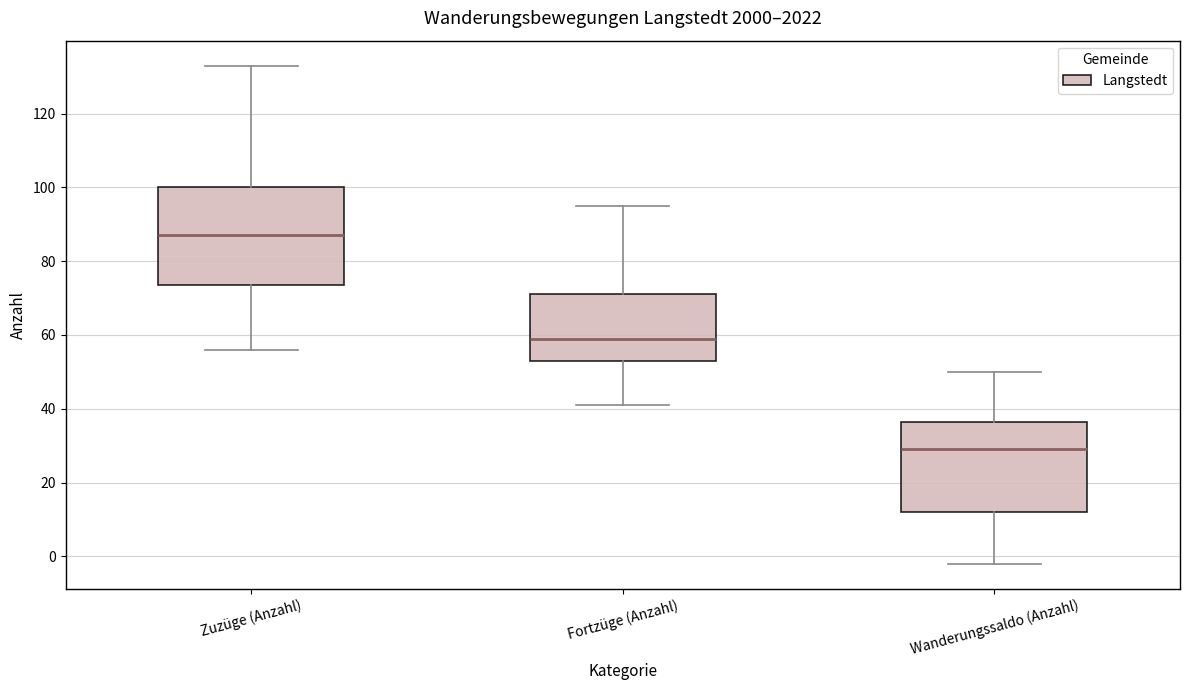

Which box's median line is the lowest?

Wanderungssaldo (Anzahl)